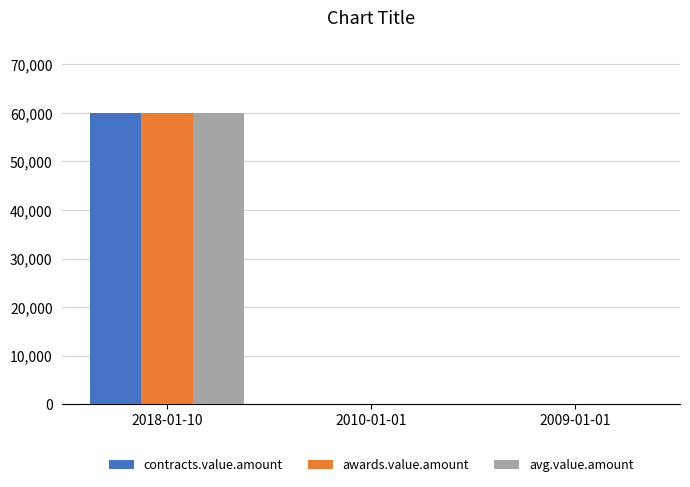

At which category is the sum across all series the highest?

2018-01-10